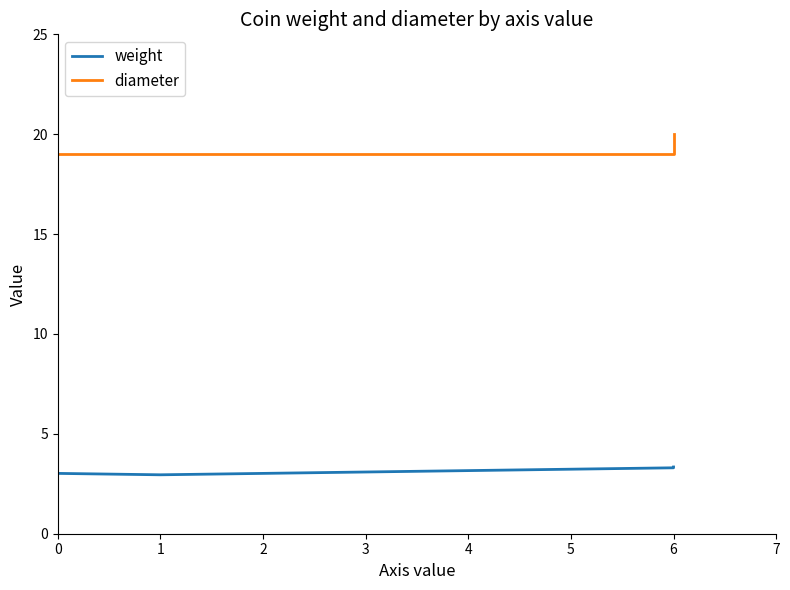

Which series has the largest total across all categories?

diameter